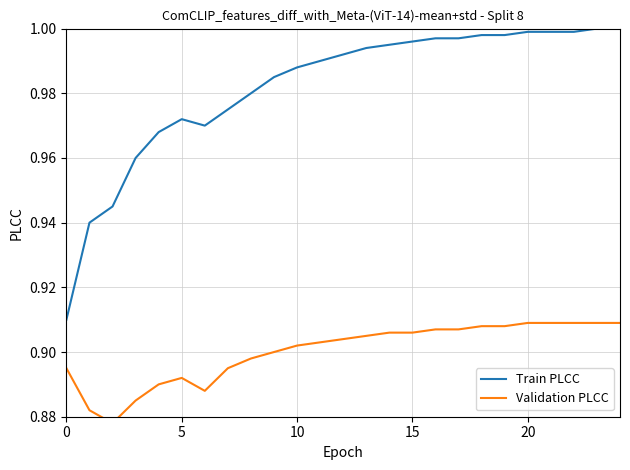

True or false: Validation PLCC and Train PLCC intersect in this chart.

False